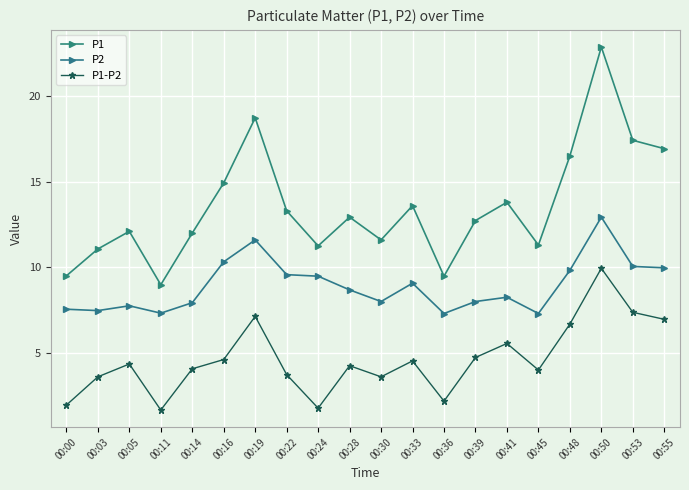

Which series changed the most between 00:48 and 00:50?

P1